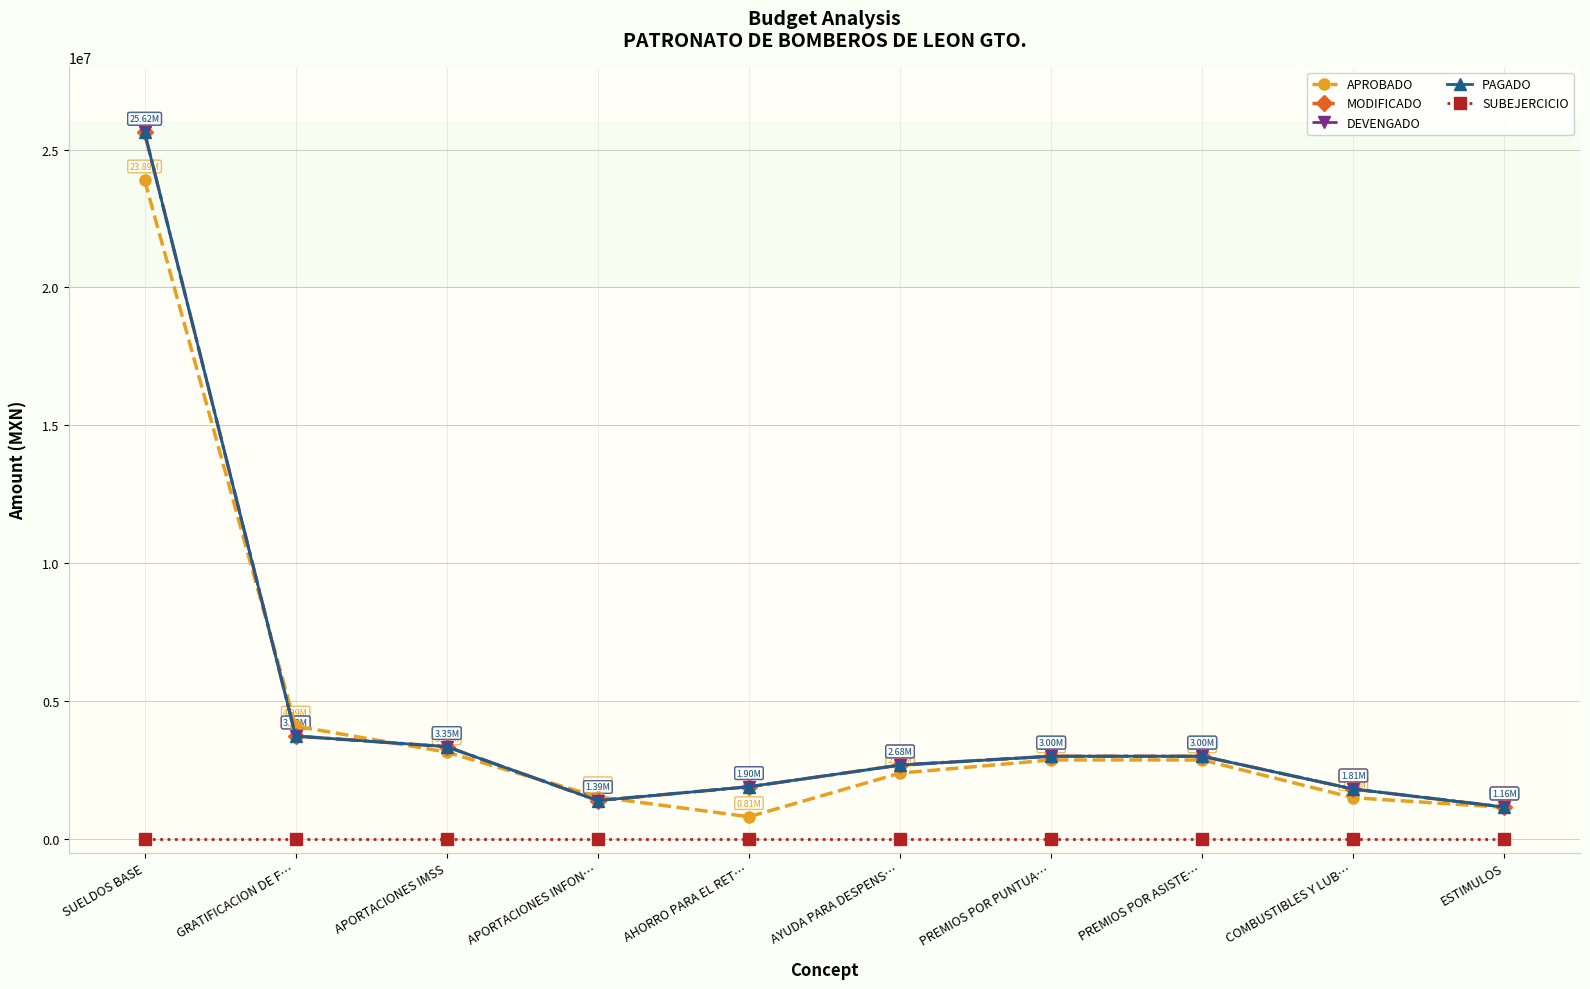

What is the sum of the DEVENGADO values at AHORRO PARA EL RET… and SUELDOS BASE?

27519198.3